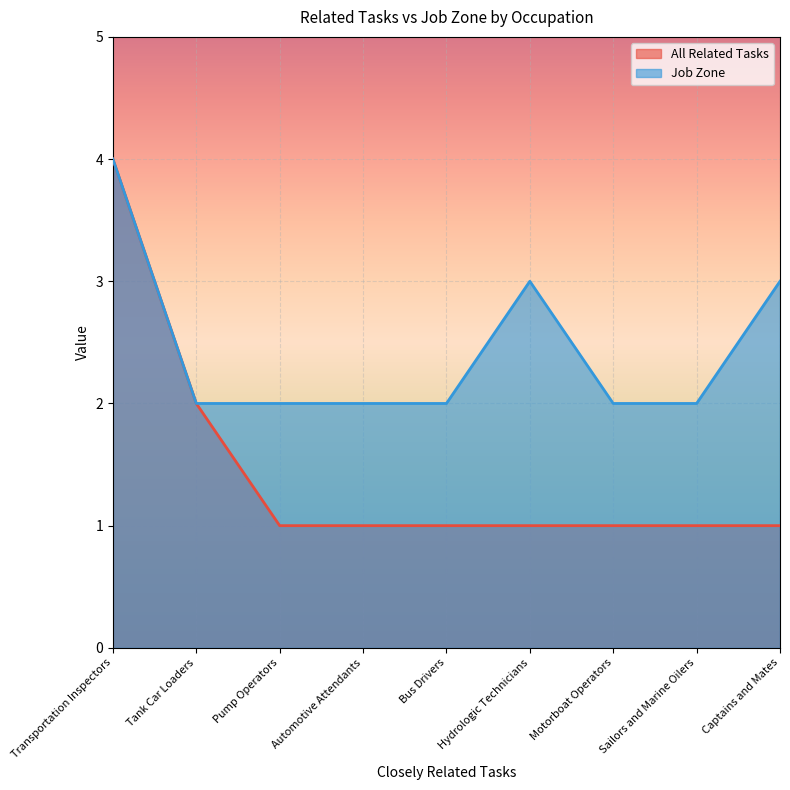

True or false: All Related Tasks has a value of 1 at Captains and Mates.

True